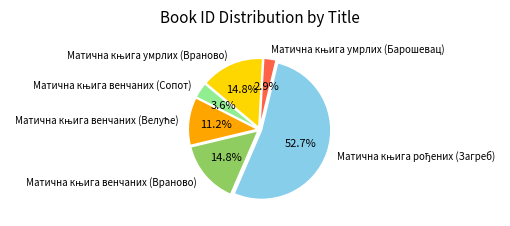

Is there a majority slice in this chart?

Yes